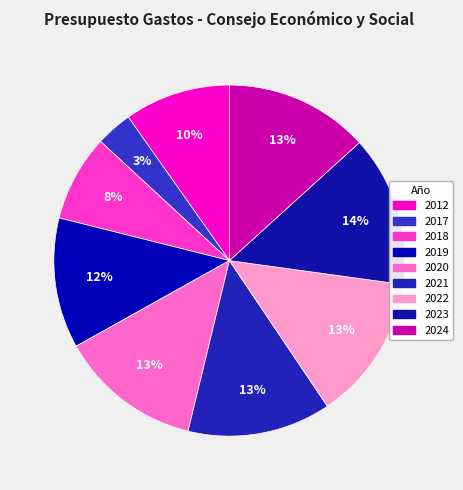

To the nearest percent, what is the difference between the largest and smallest slice percentages?

11%